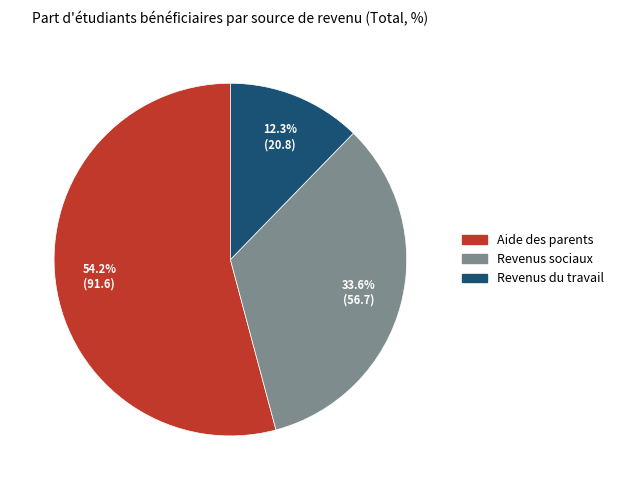

The Revenus du travail slice represents 12% of the pie. True or false?

True